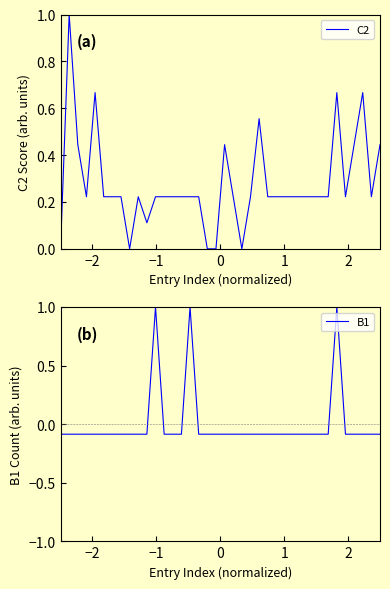

Is this an area chart (filled region under the line)?

No